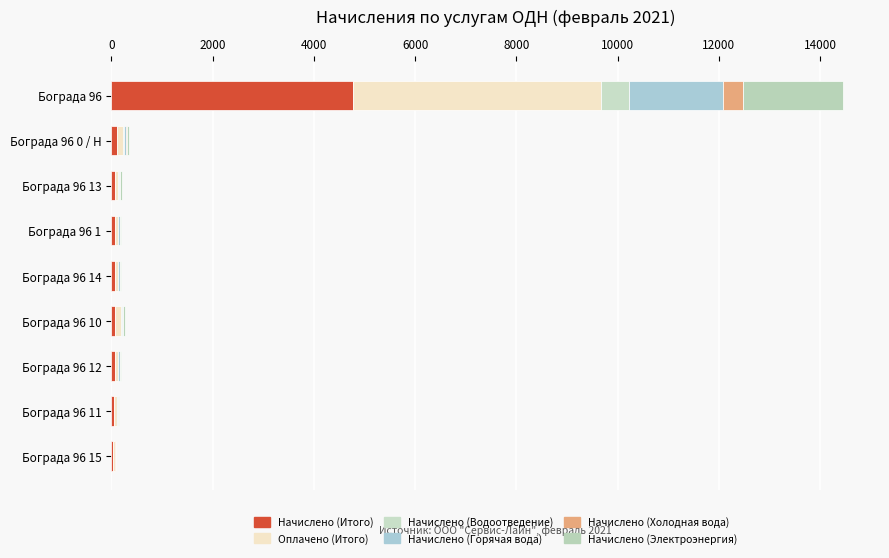

How many series are shown in this chart?

6